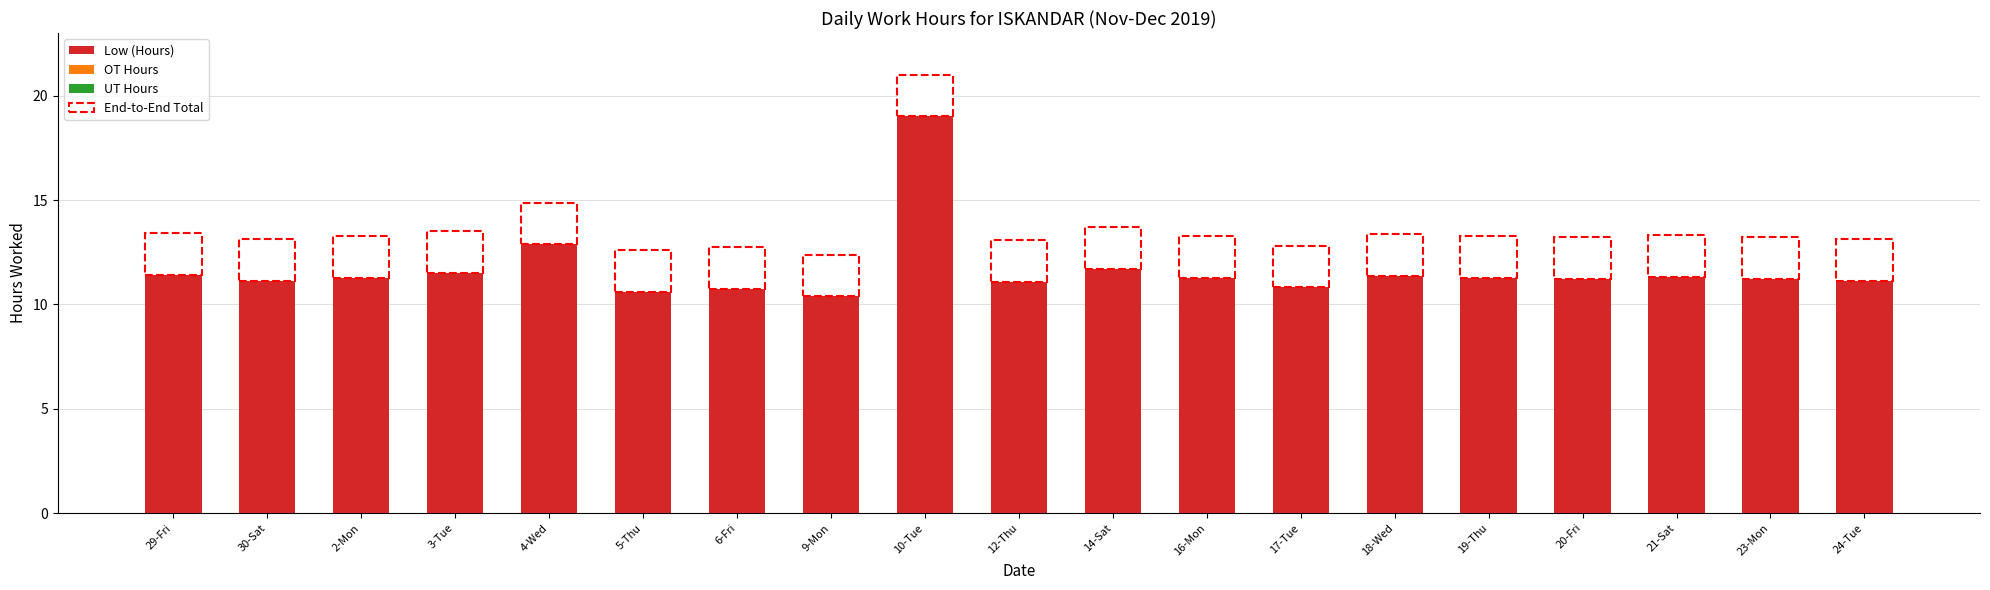

Approximately how many times larger is the value at 9-Mon compared to 20-Fri?

0.9